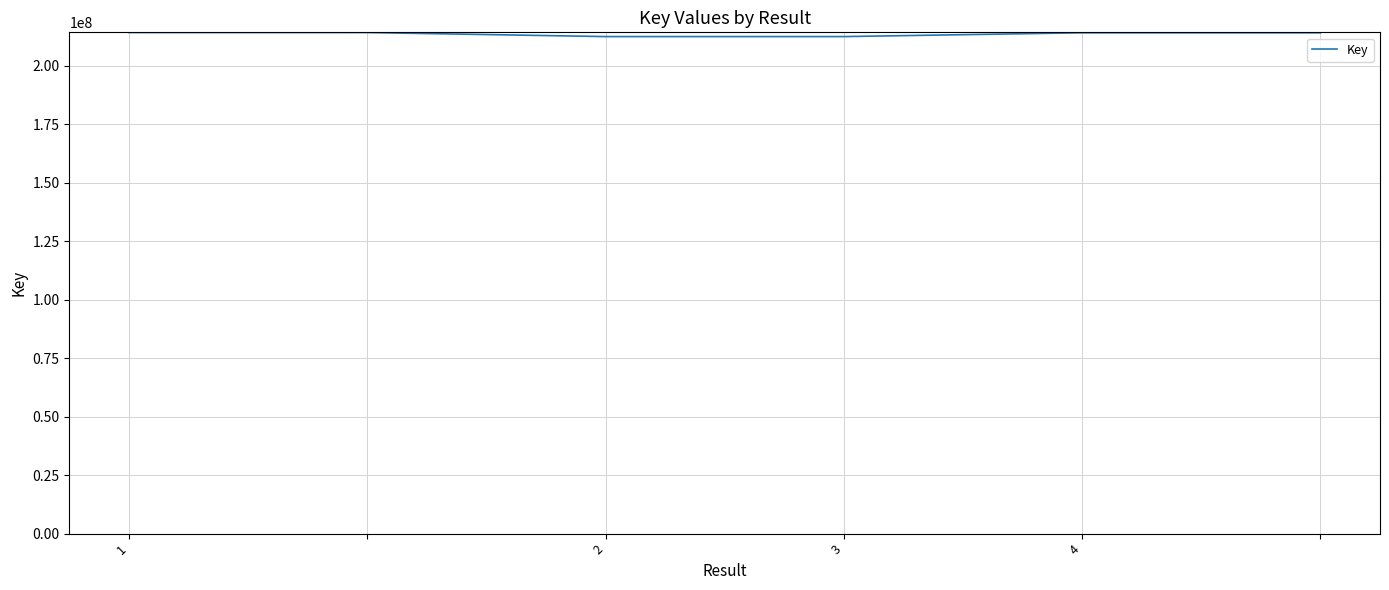

What is the sum of all values?

1281668915